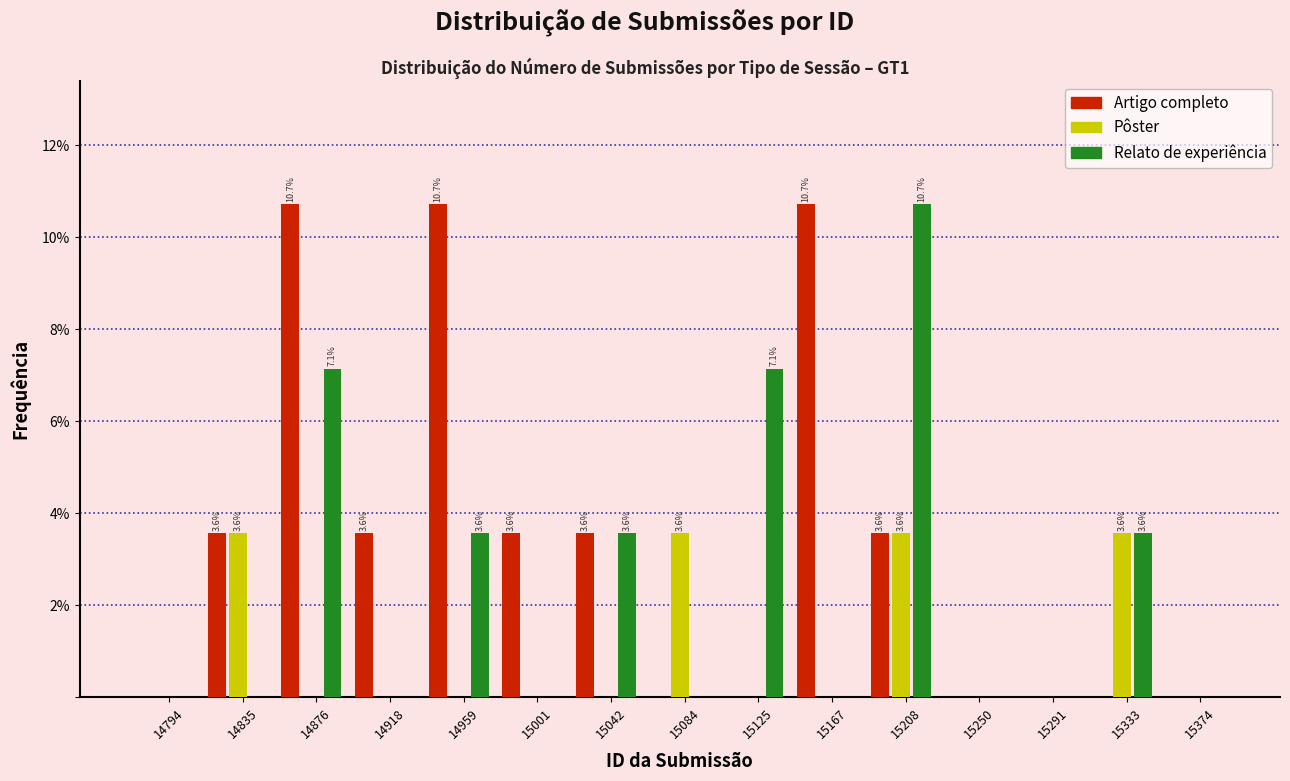

The Artigo completo series shows -6.5 at 15250. True or false?

False